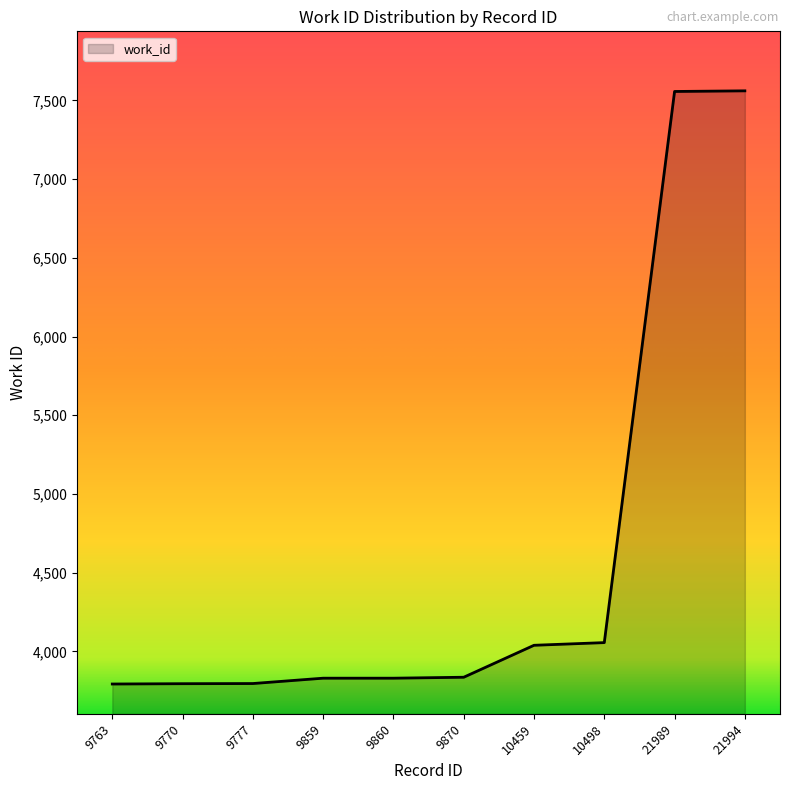

Does the chart display data point markers on the line(s)?

No